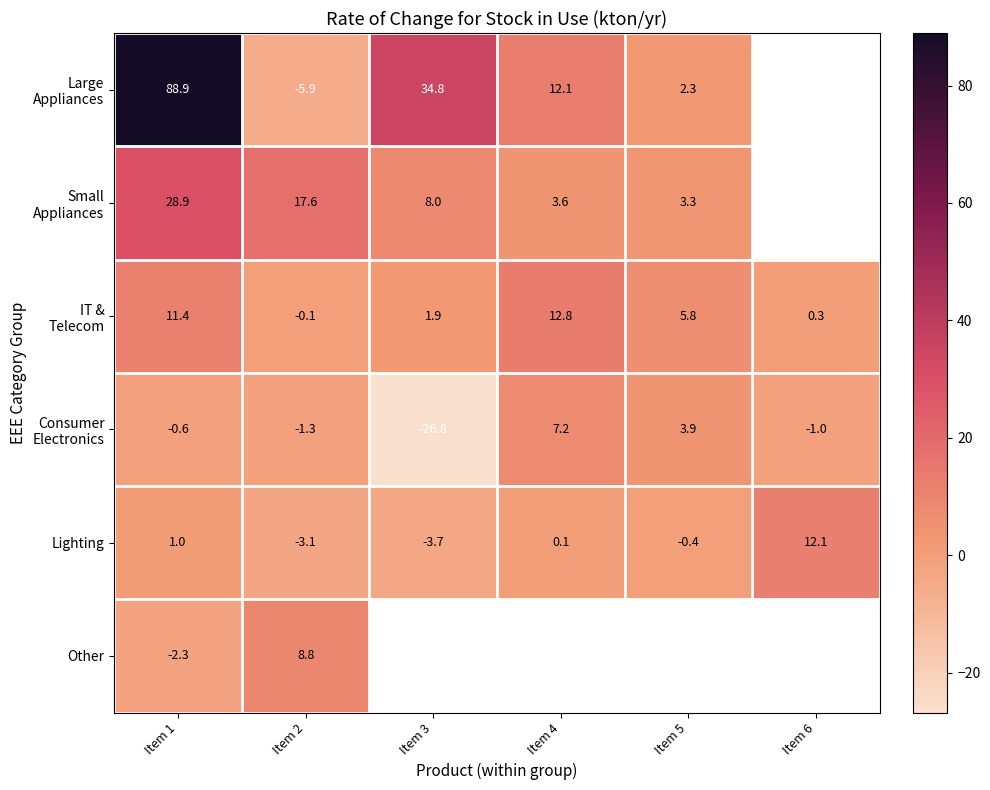

Which series has the widest spread of values?

Large Appliances